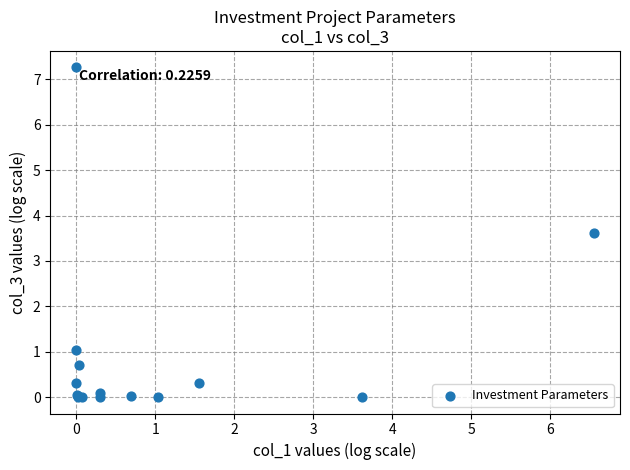

What Y value in the scatter plot is closest to 3?

3.6